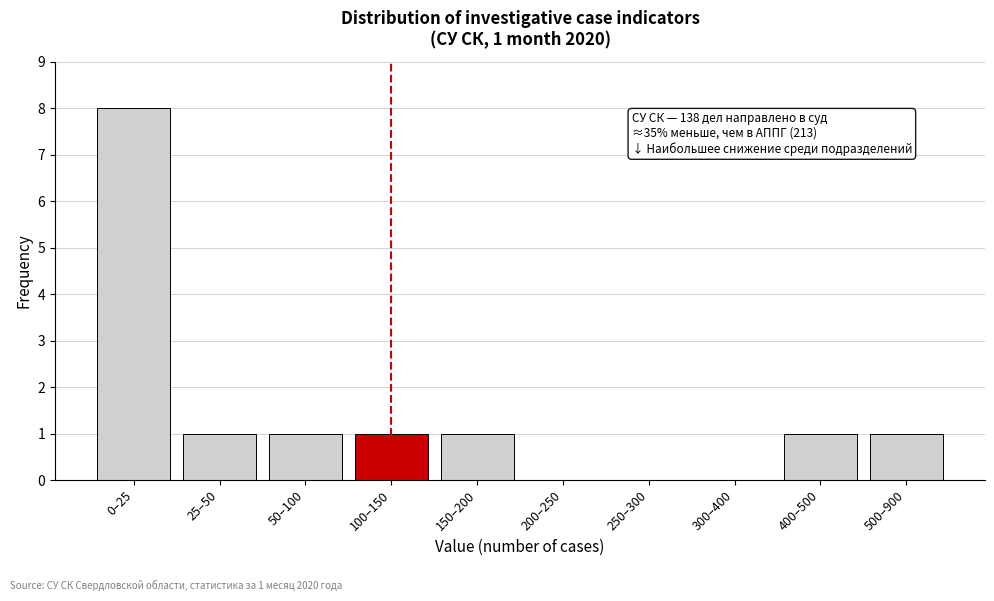

Reading left to right, transcribe all the data shown in this chart.

0–25=8	25–50=1	50–100=1	100–150=1	150–200=1	200–250=0	250–300=0	300–400=0	400–500=1	500–900=1